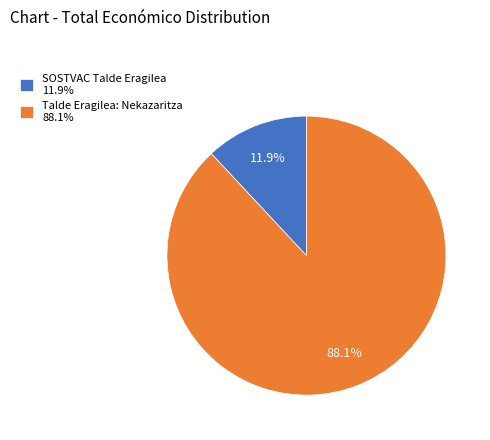

Does any single category account for the majority?

Yes